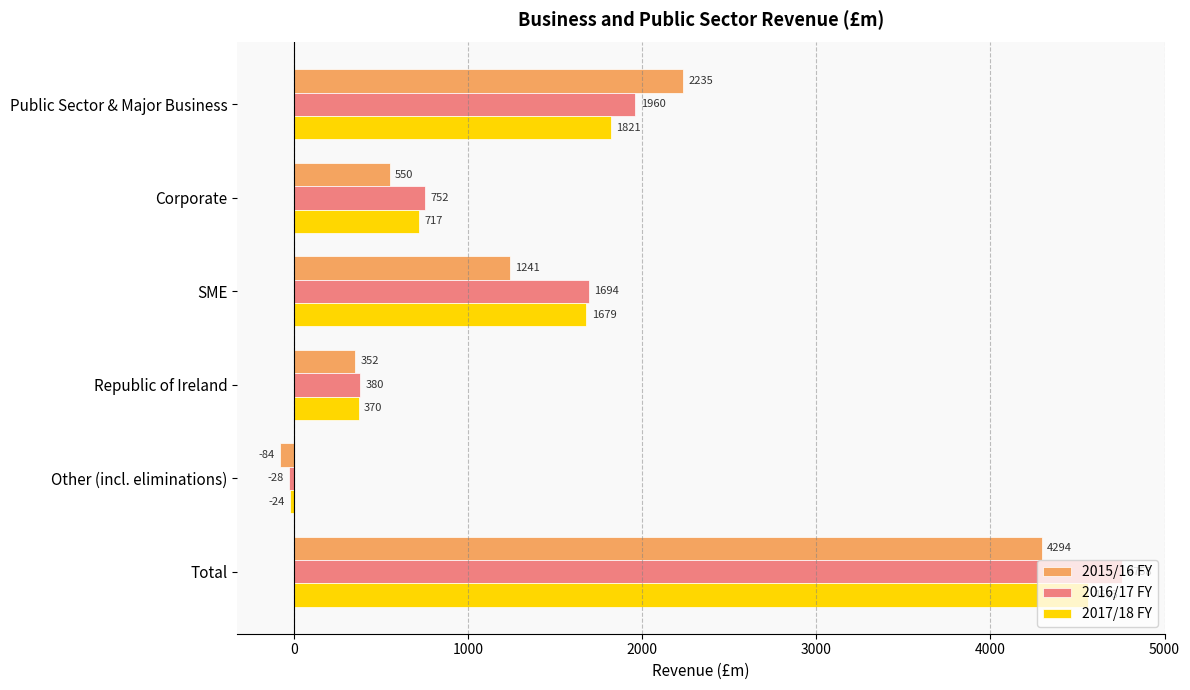

What is the difference between the highest and lowest values at SME?

453